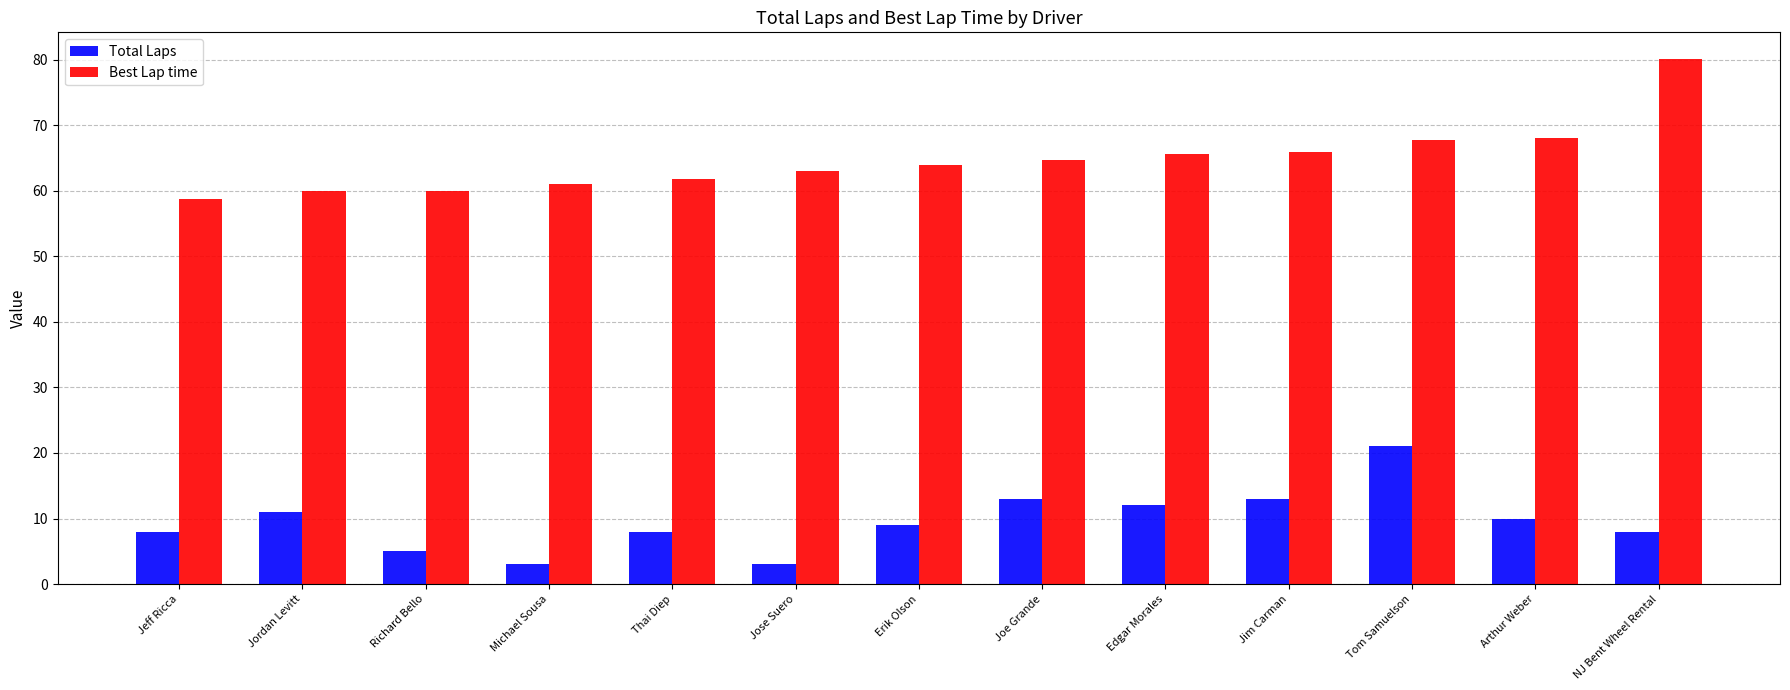

What is the approximate value of Best Lap time at Joe Grande?

64.7